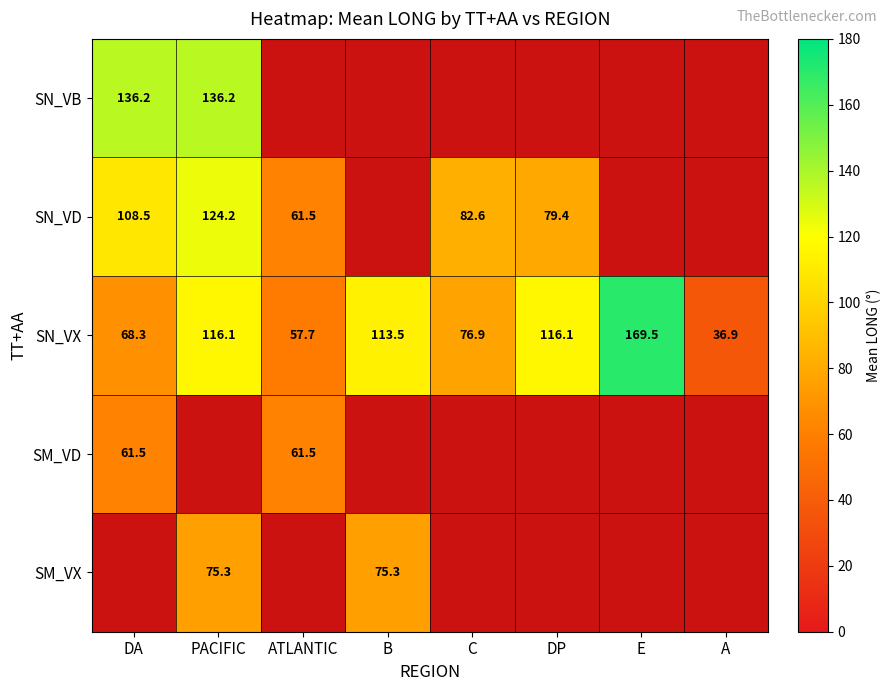

What is the difference between the second highest and minimum values in the SN_VX series?

79.2